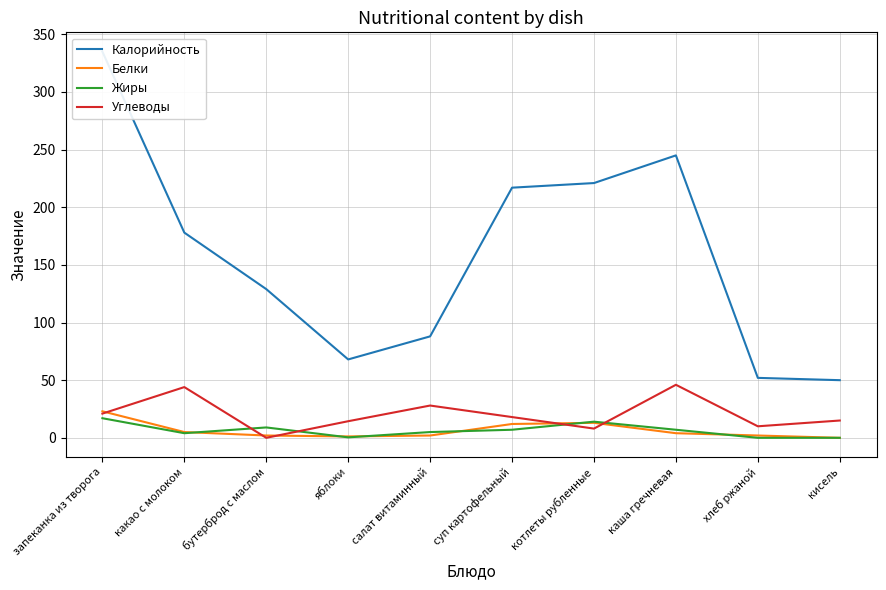

True or false: Калорийность and Углеводы intersect in this chart.

False